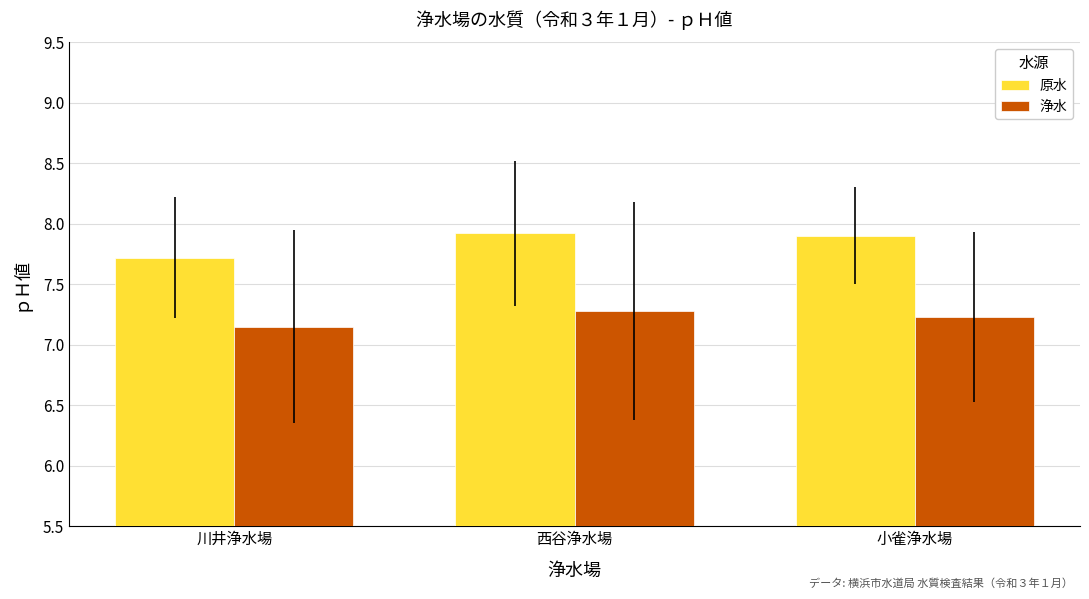

The value of 原水 at 川井浄水場 is 13.8. True or false?

False